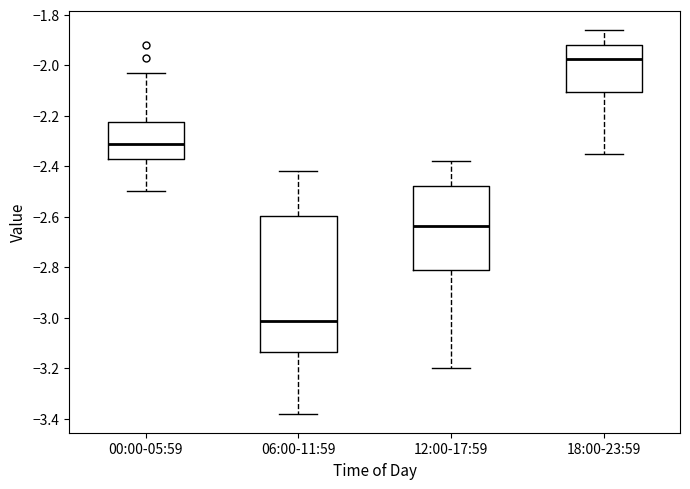

Reading left to right, read every box against the y-axis: the position of its median line, the range the box covers, and the ends of its whiskers. The values are not printed on the chart, so give them approximately, as read against the axis.

00:00-05:59: median -2.30, box -2.38 to -2.22, whiskers -2.50 to -2.02
06:00-11:59: median -3.02, box -3.14 to -2.60, whiskers -3.38 to -2.42
12:00-17:59: median -2.64, box -2.82 to -2.48, whiskers -3.20 to -2.38
18:00-23:59: median -1.98, box -2.10 to -1.92, whiskers -2.34 to -1.86